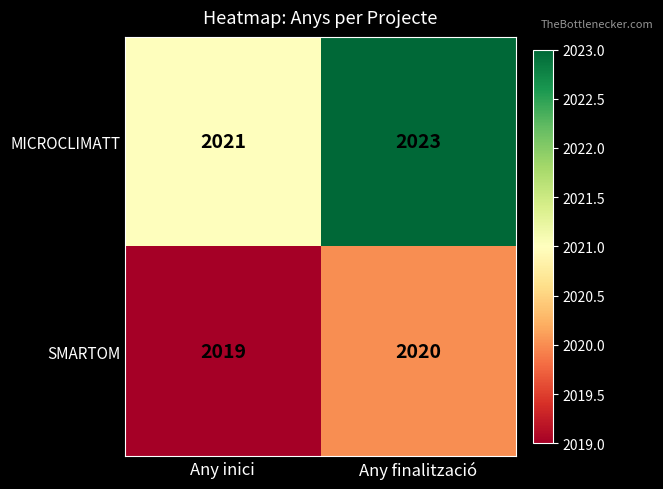

Reading right to left, extract all data points from this chart.

MICROCLIMATT: Any finalització=2023	Any inici=2021
SMARTOM: Any finalització=2020	Any inici=2019